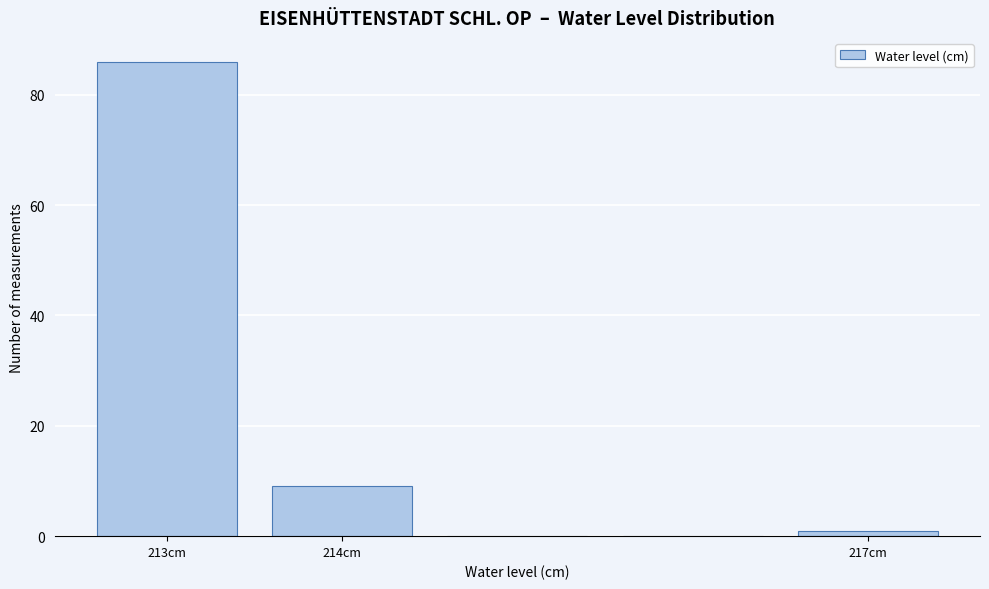

Reading left to right, transcribe this chart: for each bar, give the range it covers on the x-axis and its height. The values are not printed on the chart, so give them approximately, as read against the axis.

212.5 to 213.5: 86
213.5 to 214.5: 10
214.5 to 215.5: 0
215.5 to 216.5: 0
216.5 to 217.5: under 2